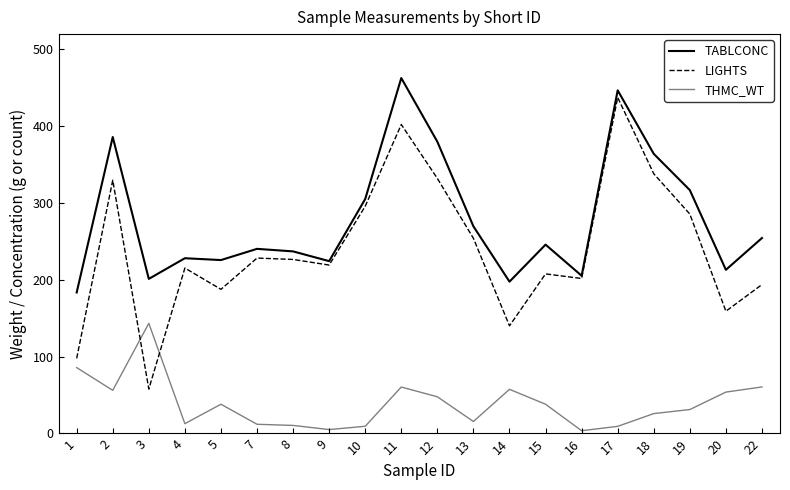

In LIGHTS, how many points are higher than both neighbors (excluding endpoints)?

6